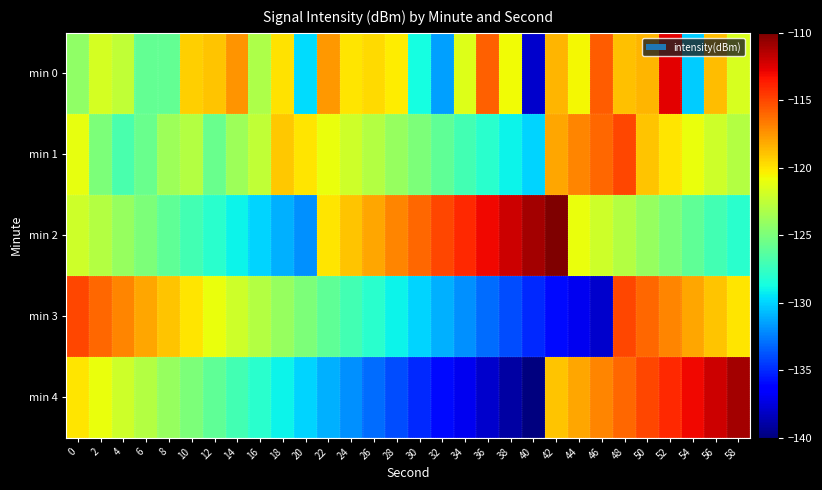

Rank the series at 50 from lowest to highest value.

min 2, min 1, min 0, min 3, min 4